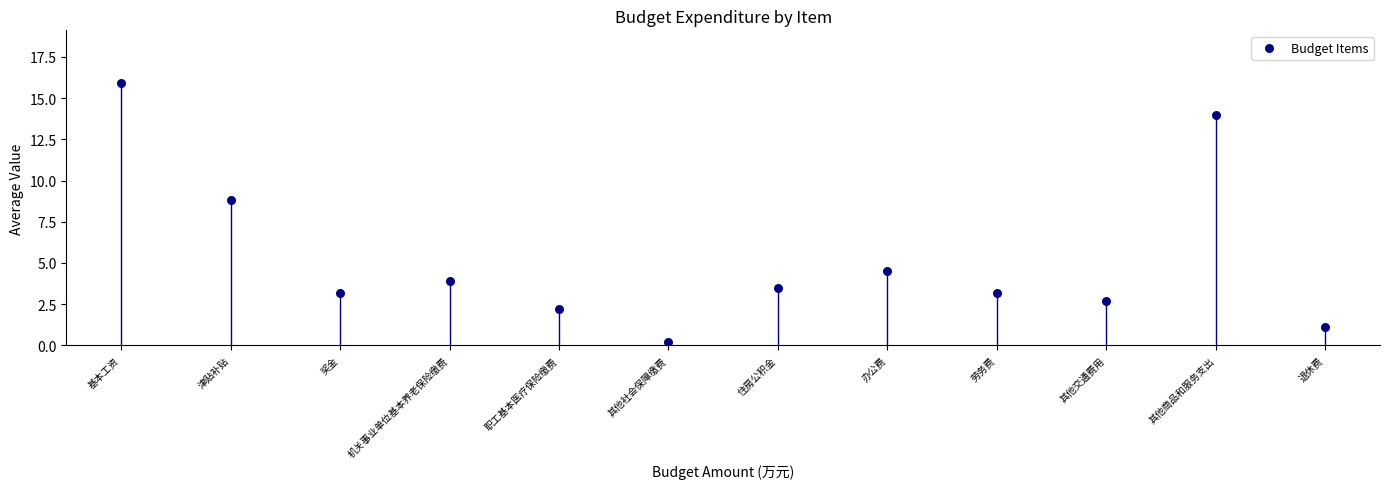

What is the average Y value?

5.3